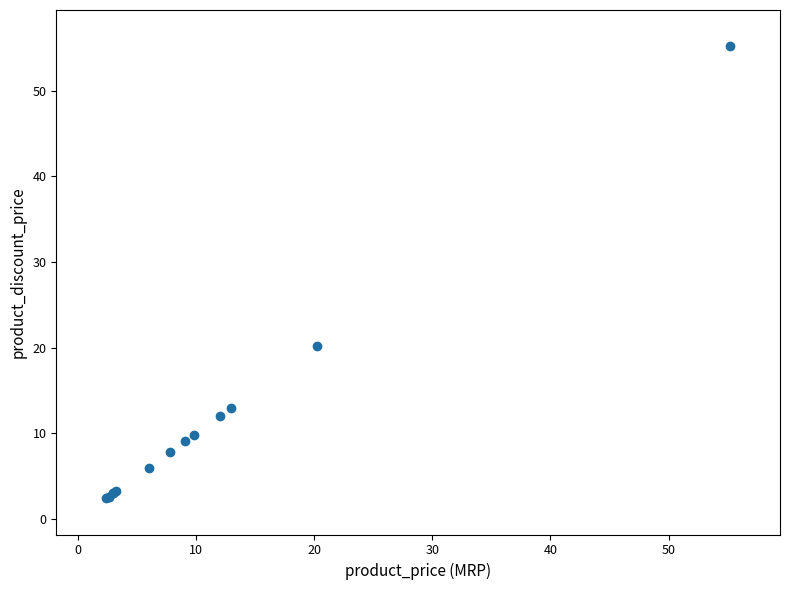

What Y value in the scatter plot is closest to 28?

20.2